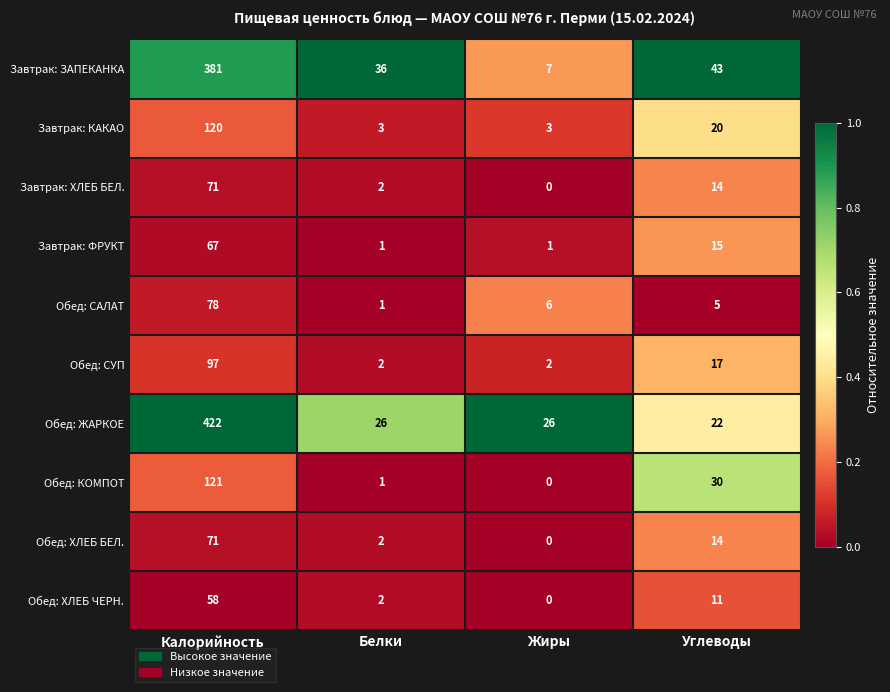

How many categories are shown in the chart?

4